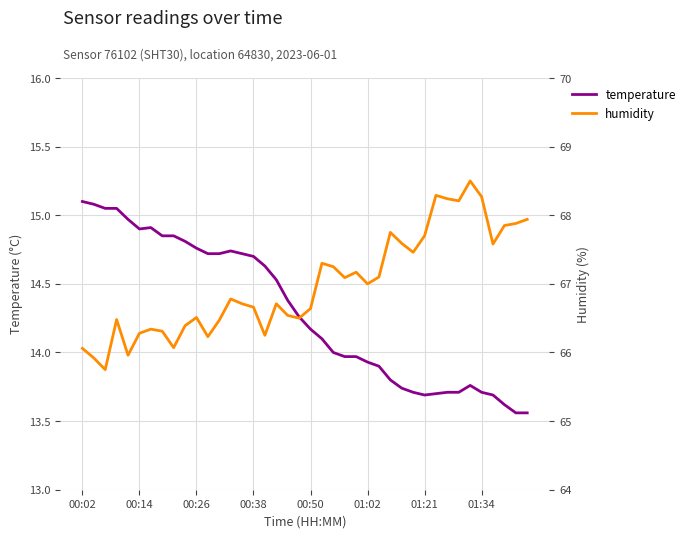

Where is temperature nearest to the value 14?

22